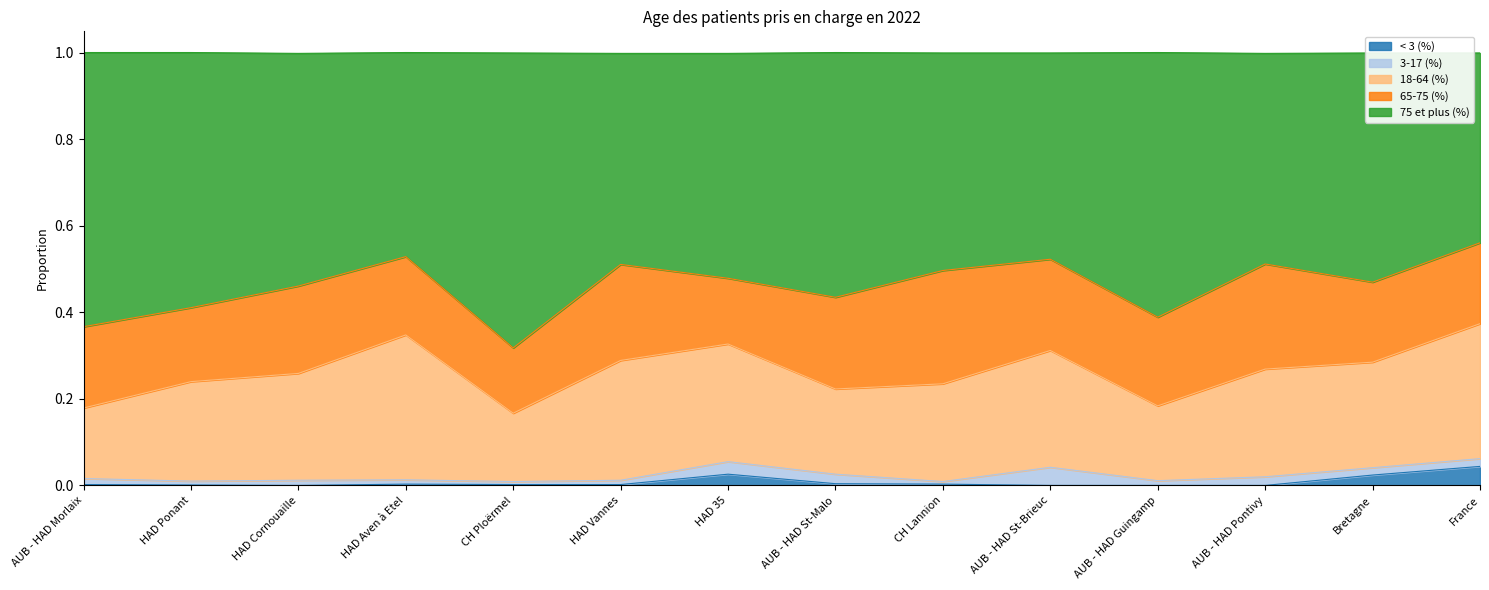

Reading left to right, list all the values displayed in this chart.

< 3 (%): AUB - HAD Morlaix=0.0	HAD Ponant=0.0	HAD Cornouaille=0.0	HAD Aven à Etel=0.0	CH Ploërmel=0.0	HAD Vannes=0.0	HAD 35=0.0	AUB - HAD St-Malo=0.0	CH Lannion=0.0	AUB - HAD St-Brieuc=0.0	AUB - HAD Guingamp=0.0	AUB - HAD Pontivy=0.0	Bretagne=0.0	France=0.0
3-17 (%): AUB - HAD Morlaix=0.0	HAD Ponant=0.0	HAD Cornouaille=0.0	HAD Aven à Etel=0.0	CH Ploërmel=0.0	HAD Vannes=0.0	HAD 35=0.0	AUB - HAD St-Malo=0.0	CH Lannion=0.0	AUB - HAD St-Brieuc=0.0	AUB - HAD Guingamp=0.0	AUB - HAD Pontivy=0.0	Bretagne=0.0	France=0.0
18-64 (%): AUB - HAD Morlaix=0.2	HAD Ponant=0.2	HAD Cornouaille=0.2	HAD Aven à Etel=0.3	CH Ploërmel=0.2	HAD Vannes=0.3	HAD 35=0.3	AUB - HAD St-Malo=0.2	CH Lannion=0.2	AUB - HAD St-Brieuc=0.3	AUB - HAD Guingamp=0.2	AUB - HAD Pontivy=0.2	Bretagne=0.2	France=0.3
65-75 (%): AUB - HAD Morlaix=0.2	HAD Ponant=0.2	HAD Cornouaille=0.2	HAD Aven à Etel=0.2	CH Ploërmel=0.2	HAD Vannes=0.2	HAD 35=0.2	AUB - HAD St-Malo=0.2	CH Lannion=0.3	AUB - HAD St-Brieuc=0.2	AUB - HAD Guingamp=0.2	AUB - HAD Pontivy=0.2	Bretagne=0.2	France=0.2
75 et plus (%): AUB - HAD Morlaix=0.6	HAD Ponant=0.6	HAD Cornouaille=0.5	HAD Aven à Etel=0.5	CH Ploërmel=0.7	HAD Vannes=0.5	HAD 35=0.5	AUB - HAD St-Malo=0.6	CH Lannion=0.5	AUB - HAD St-Brieuc=0.5	AUB - HAD Guingamp=0.6	AUB - HAD Pontivy=0.5	Bretagne=0.5	France=0.4